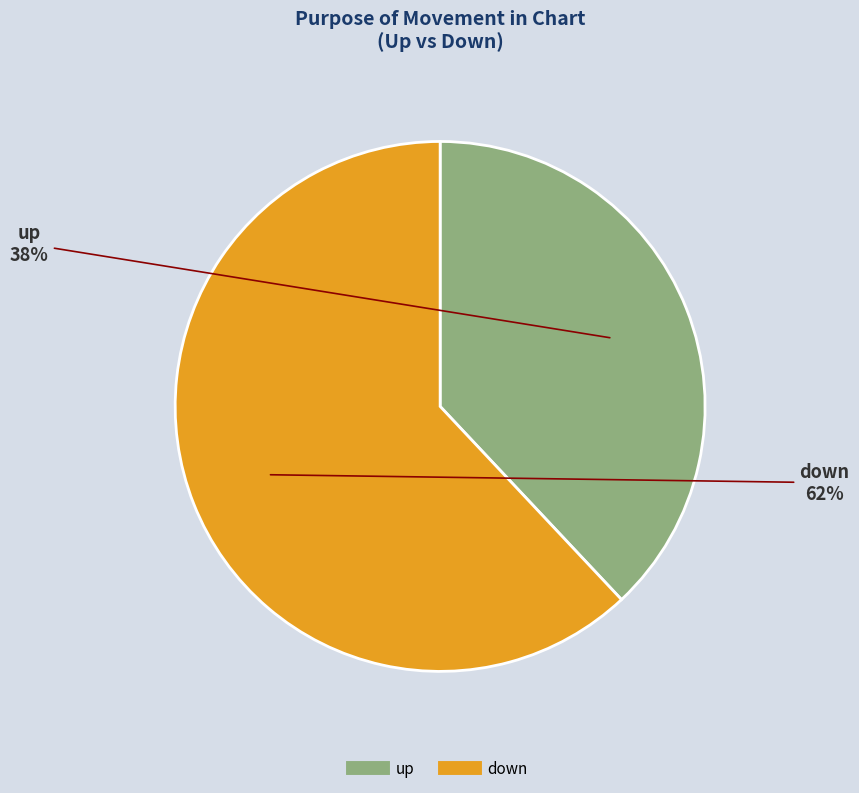

Is it true that down is 54% of the pie?

False